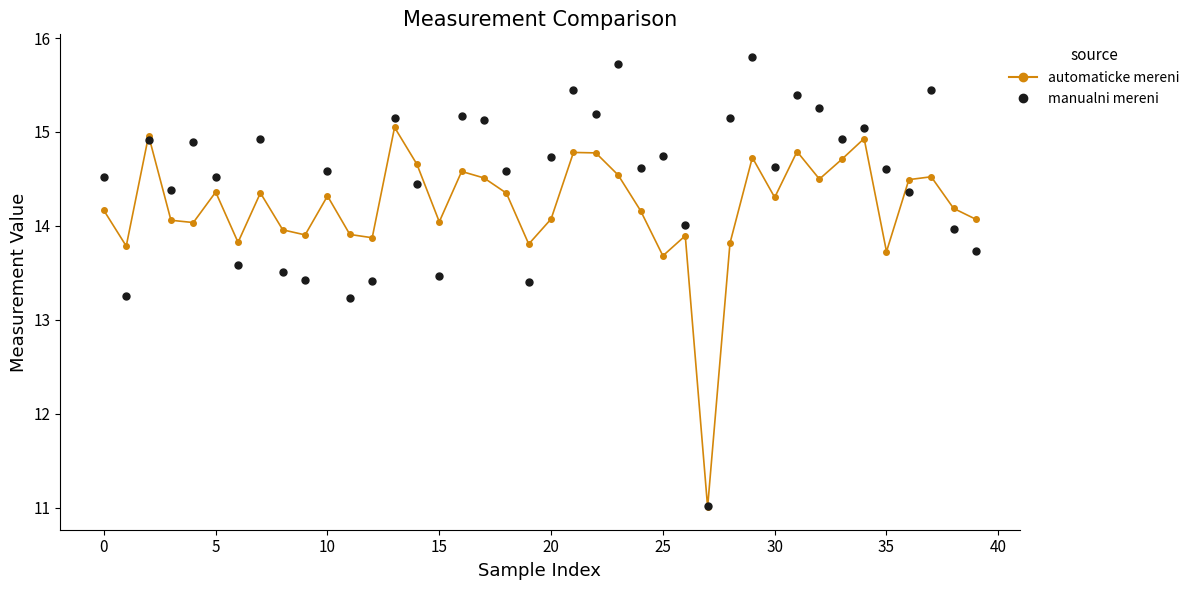

List the series in order of their peak value, highest first.

manualni mereni, automaticke mereni